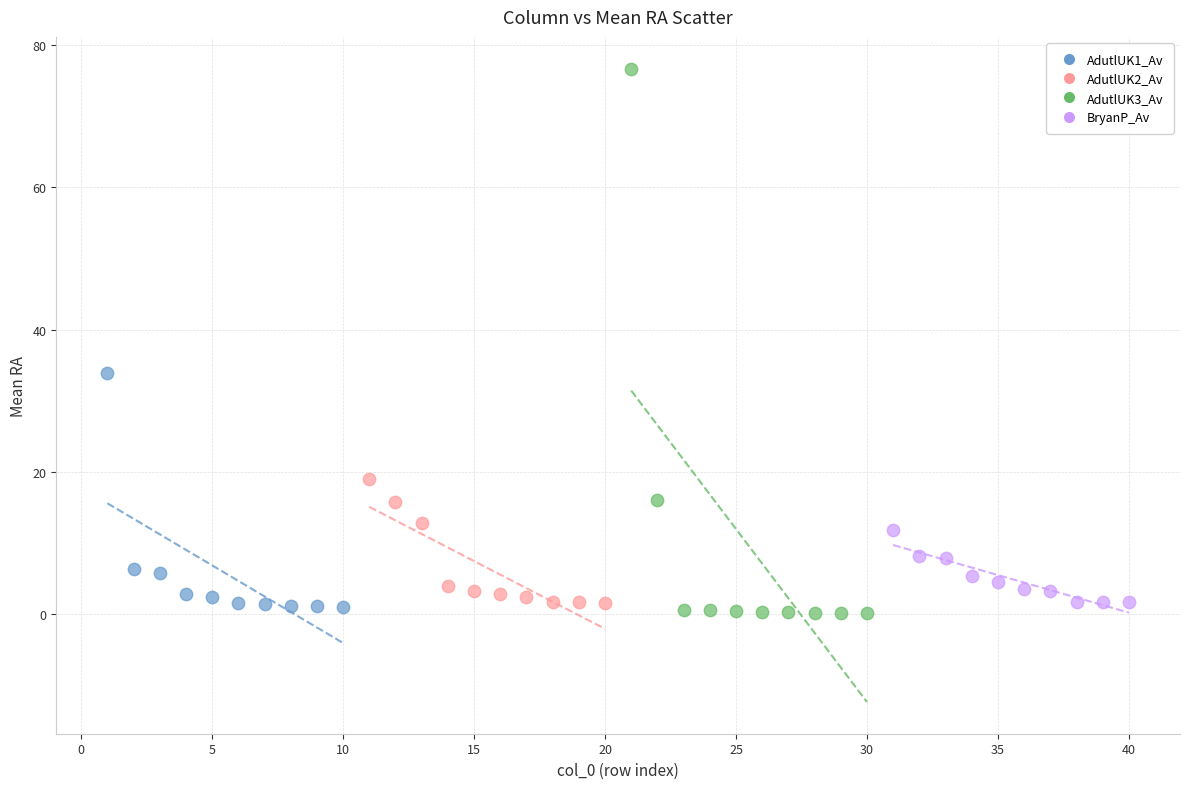

Which series reaches the maximum Y coordinate?

AdutlUK3_Av